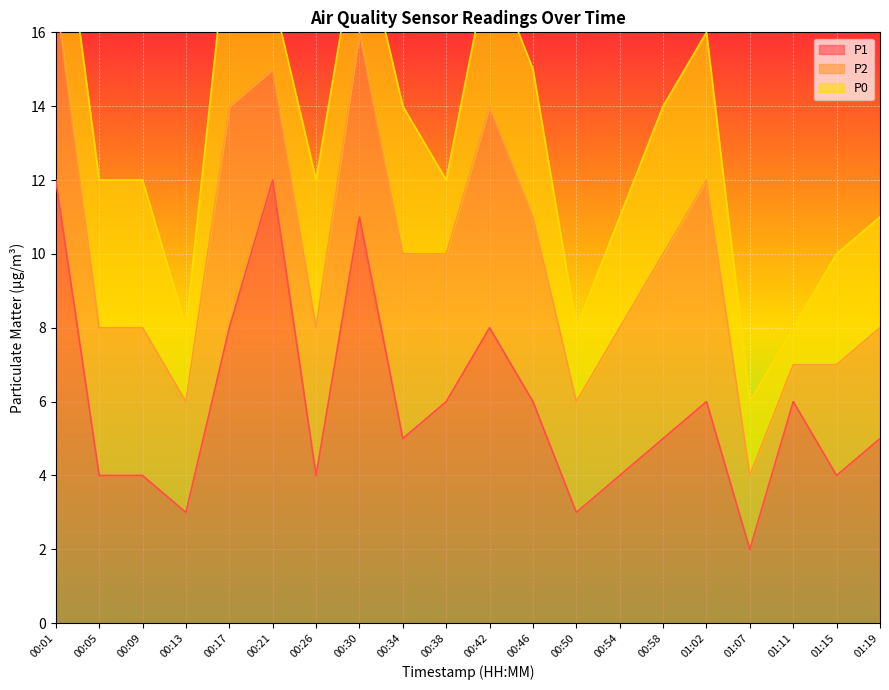

What is the minimum value for P0?

1